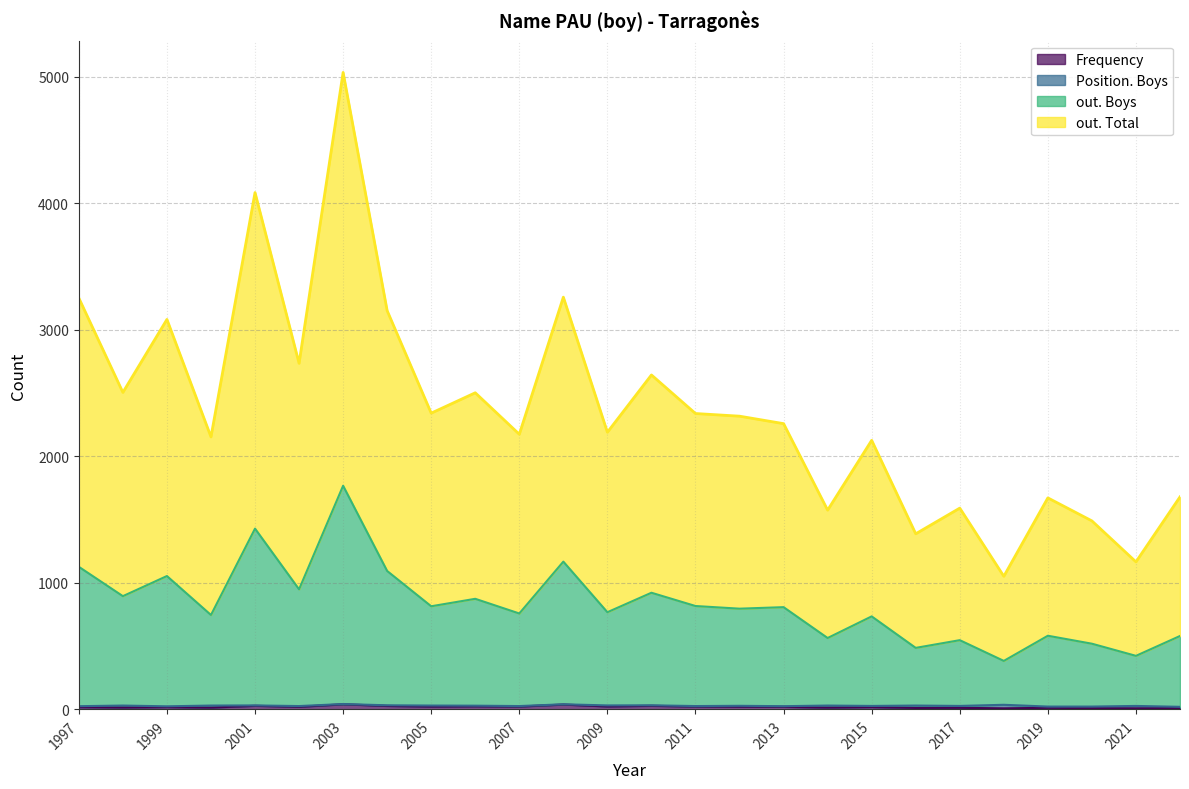

True or false: Frequency and out. Boys intersect in this chart.

False